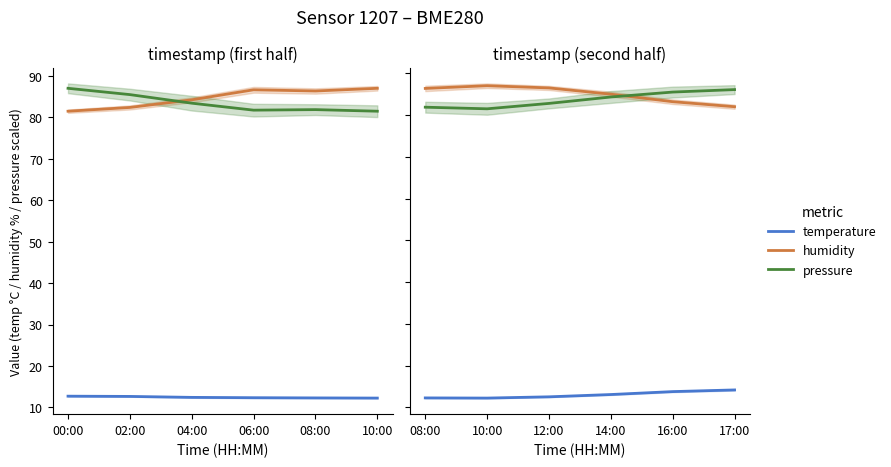

Rank the series by their maximum value, from highest to lowest.

humidity, pressure, temperature